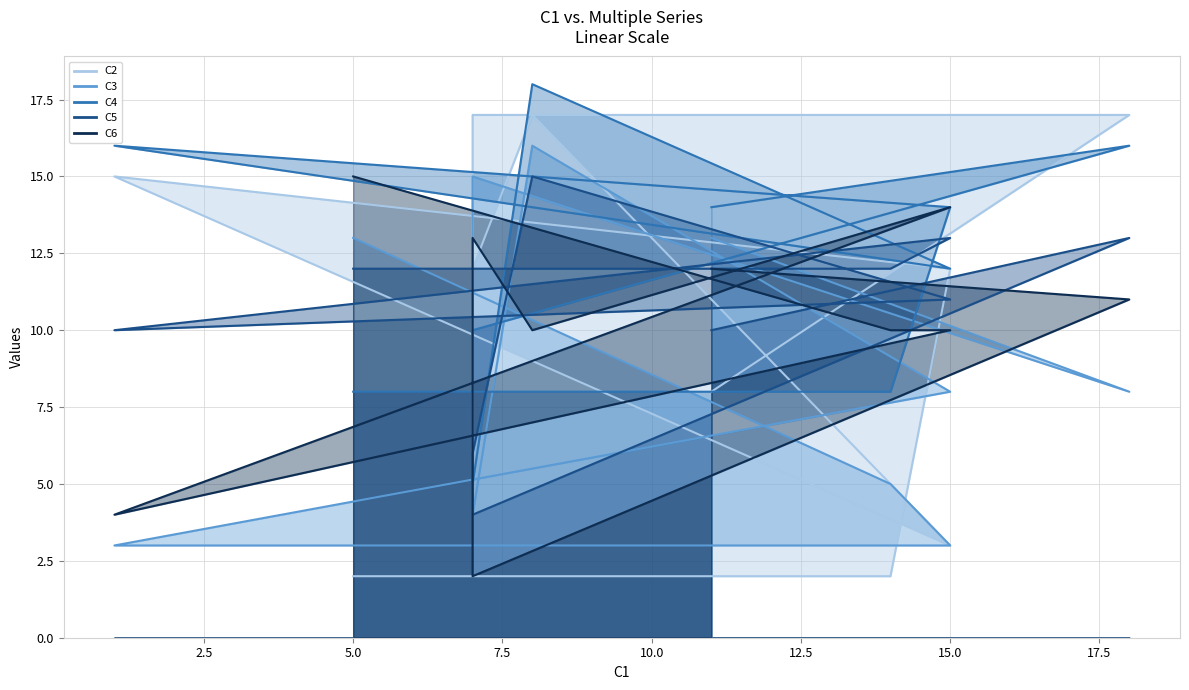

What value does the C5 series have at 15, to the nearest 5?

15